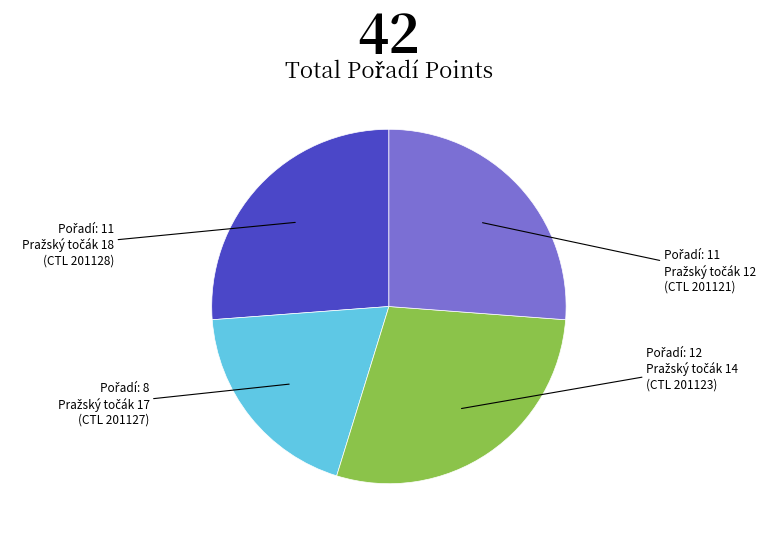

Does any single category account for the majority?

No